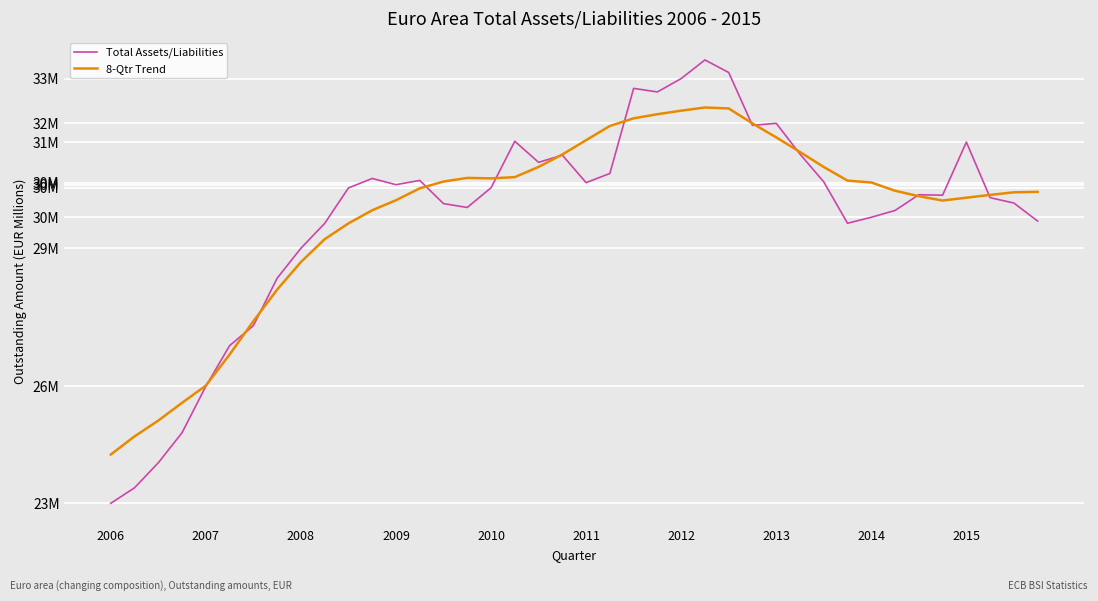

Reading left to right, extract all data points from this chart.

Total Assets/Liabilities: 23334940.3	23679965.9	24236168.3	24904592.1	25935558.1	26838819.4	27281700.1	28337102.4	29002497.2	29554637.5	30342528.7	30553891.7	30415045.5	30510270.6	29994659.6	29908814.1	30346458.5	31380287.2	30911271.6	31072021.4	30460342.7	30664727.2	32555296.8	32476356.0	32772962.9	33187106.4	32908290.8	31733082.2	31779284.0	31095000.2	30477587.4	29558194.9	29691078.1	29842014.4	30192076.7	30181032.5	31361309.7	30126455.4	30007564.5	29605899.7
8-Qtr Trend: 24418244.9	24821674.0	25173106.3	25568605.8	25950149.3	26641226.8	27381511.5	28083480.8	28695753.4	29204054.8	29554703.7	29846605.3	30069867.1	30334065.9	30484803.1	30565857.8	30555463.5	30583205.9	30810431.0	31086175.0	31404413.8	31720041.3	31889819.5	31981131.8	32059716.5	32130234.0	32109440.7	31776429.4	31466954.1	31141293.1	30808512.1	30505483.4	30464175.3	30280527.7	30159701.5	30062847.3	30125928.9	30188050.4	30245723.1	30256452.4